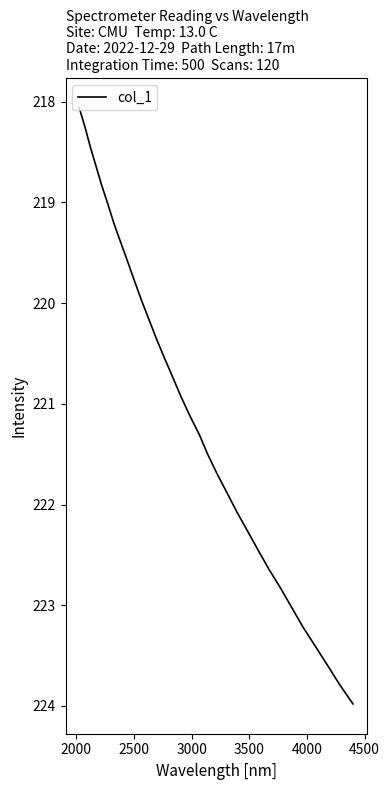

Reading left to right, extract all data points from this chart.

218.1	218.3	218.4	218.6	218.8	219.0	219.2	219.4	219.6	219.8	220.0	220.2	220.4	220.5	220.7	220.9	221.1	221.3	221.5	221.7	221.9	222.1	222.3	222.5	222.6	222.8	223.0	223.2	223.4	223.6	223.8	224.0